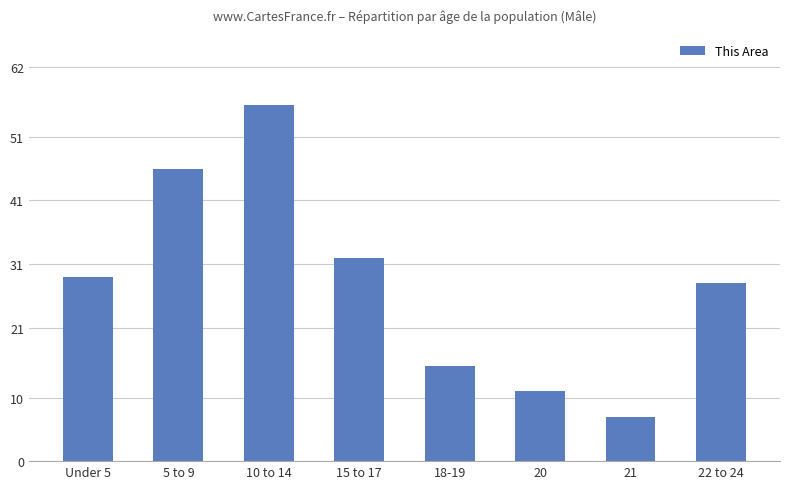

What is the difference between the values at 5 to 9 and Under 5?

17